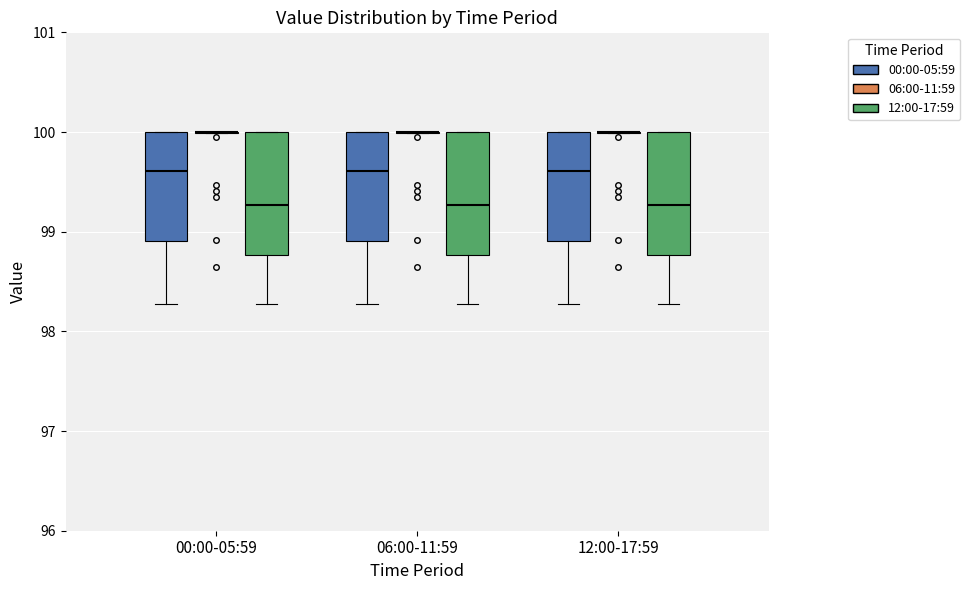

Reading left to right, transcribe this box plot: for each box, give where its median line is, the range the box spans, and where its two whiskers end, as read against the y-axis. The values are not printed on the chart, so give them approximately, as read against the axis.

00:00-05:59 (00:00-05:59): median 99.6, box 98.9 to 100.0, whiskers 98.3 to 100.0
00:00-05:59 (06:00-11:59): box collapsed to a line at 100.0, whiskers 100.0 to 100.0
00:00-05:59 (12:00-17:59): median 99.3, box 98.8 to 100.0, whiskers 98.3 to 100.0
06:00-11:59 (00:00-05:59): median 99.6, box 98.9 to 100.0, whiskers 98.3 to 100.0
06:00-11:59 (06:00-11:59): box collapsed to a line at 100.0, whiskers 100.0 to 100.0
06:00-11:59 (12:00-17:59): median 99.3, box 98.8 to 100.0, whiskers 98.3 to 100.0
12:00-17:59 (00:00-05:59): median 99.6, box 98.9 to 100.0, whiskers 98.3 to 100.0
12:00-17:59 (06:00-11:59): box collapsed to a line at 100.0, whiskers 100.0 to 100.0
12:00-17:59 (12:00-17:59): median 99.3, box 98.8 to 100.0, whiskers 98.3 to 100.0